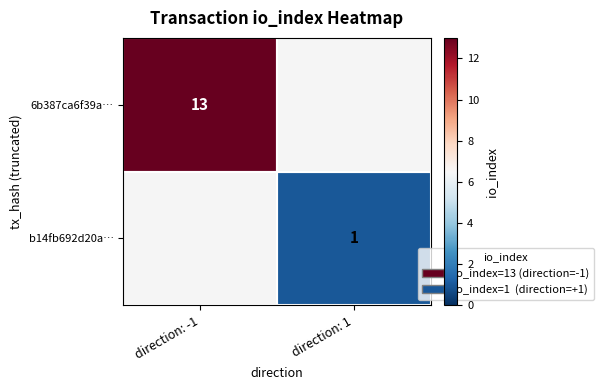

The value of b14fb692d20a… at direction: 1 is 0. True or false?

False